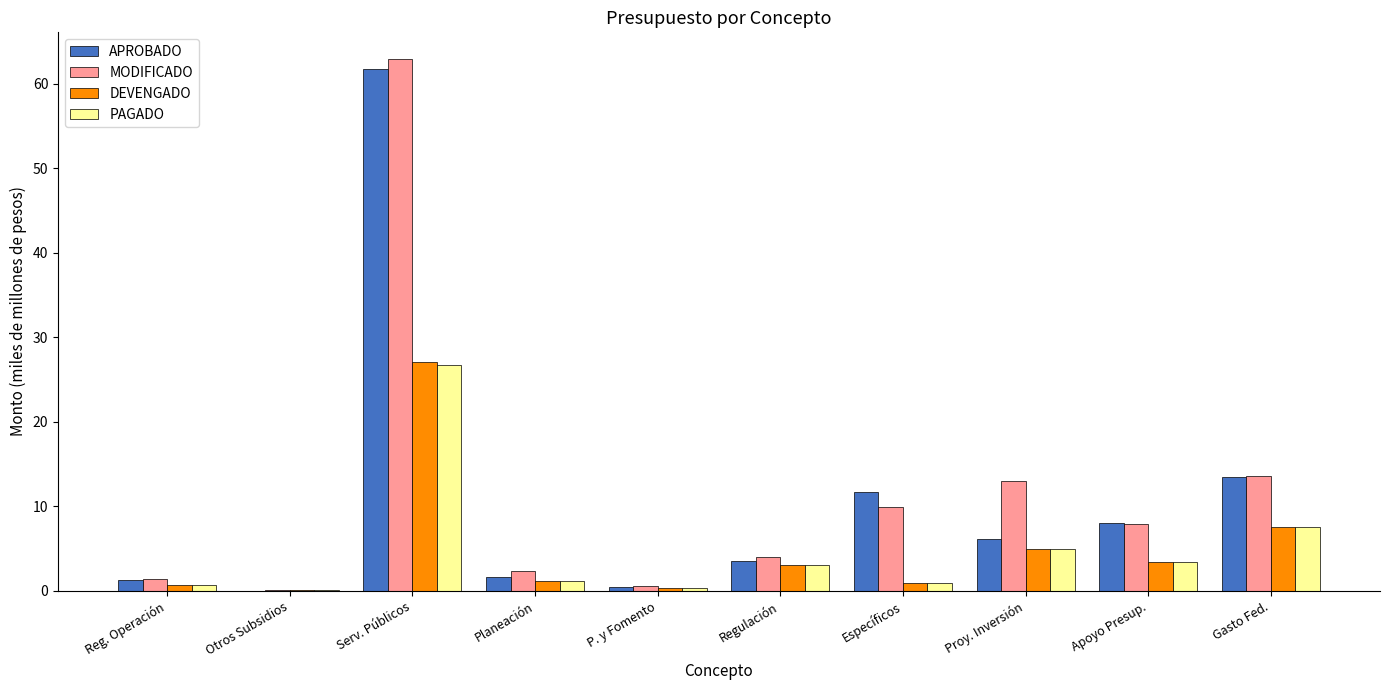

At which label is APROBADO closest to 30?

Gasto Fed.